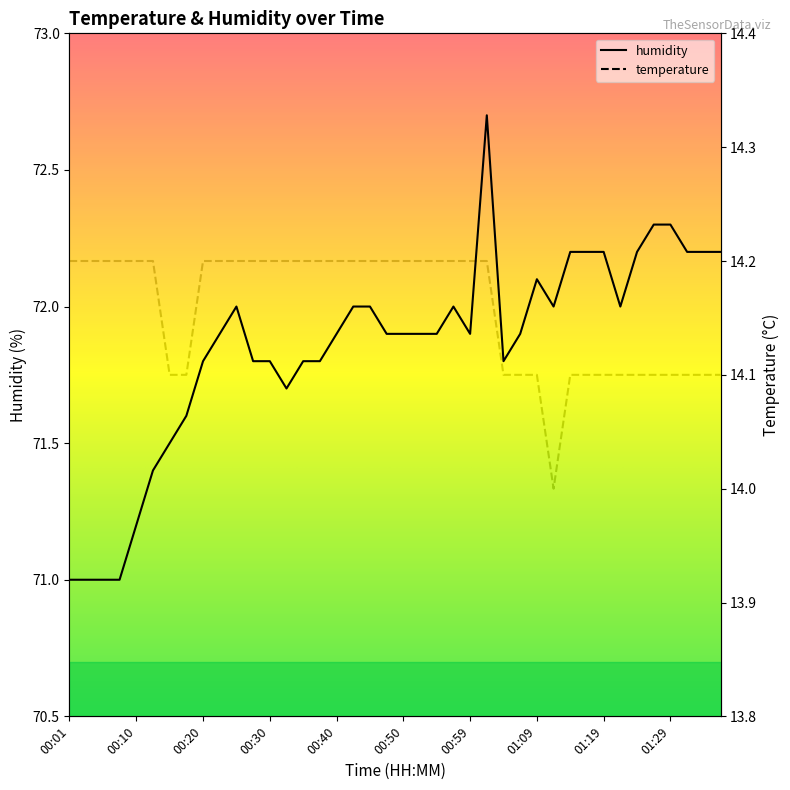

List the labels in order of temperature value, smallest first.

01:12, 00:15, 00:18, 01:04, 01:07, 01:09, 01:14, 01:17, 01:19, 01:22, 01:24, 01:26, 01:29, 01:31, 01:34, 01:36, 00:01, 00:03, 00:05, 00:08, 00:10, 00:13, 00:20, 00:22, 00:25, 00:27, 00:30, 00:32, 00:35, 00:37, 00:40, 00:42, 00:45, 00:47, 00:50, 00:52, 00:55, 00:57, 00:59, 01:02